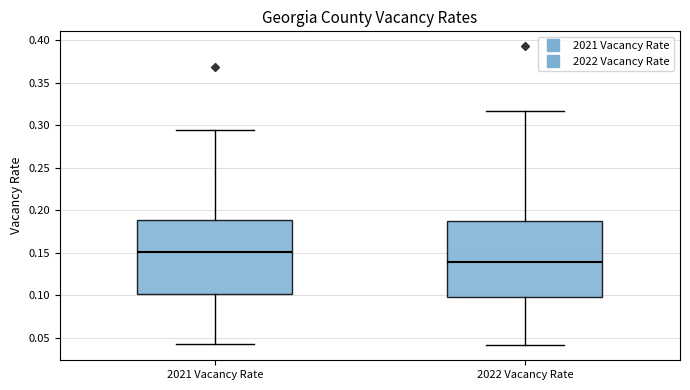

Where does the median line of the box for 2021 Vacancy Rate sit on the y-axis? The values are not printed on the chart, so give them approximately, as read against the axis.

0.150